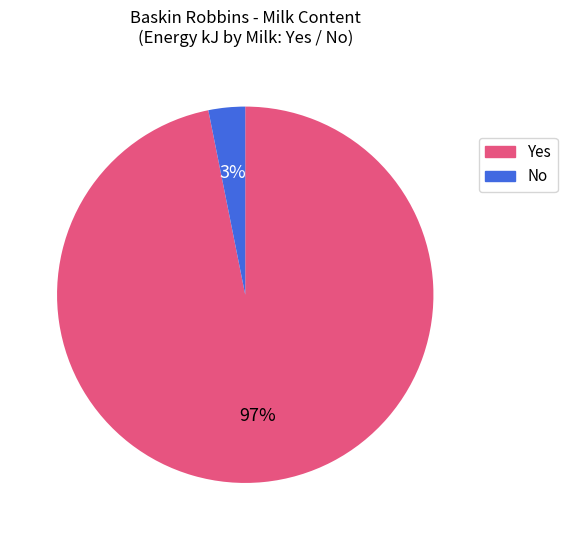

To the nearest percent, what is the difference between the largest and smallest slice percentages?

94%